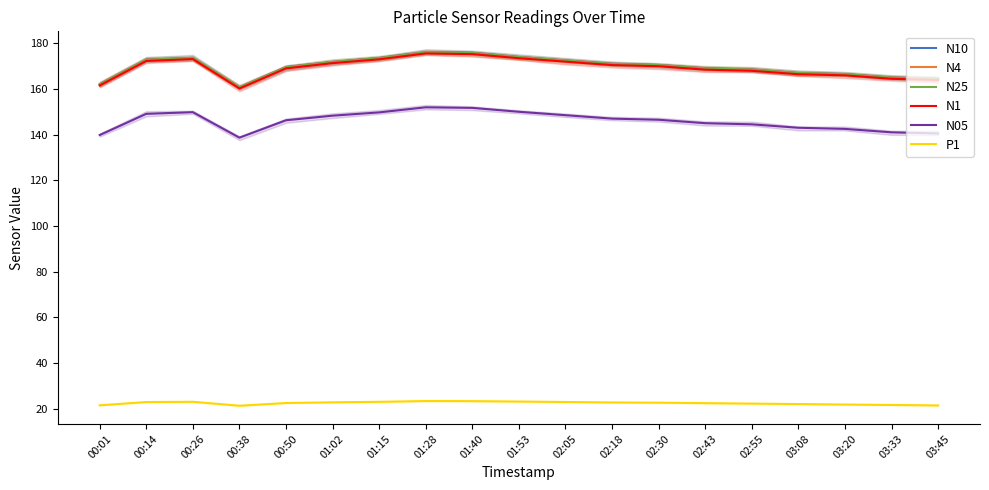

Between 00:01 and 00:38, which is larger?

00:01